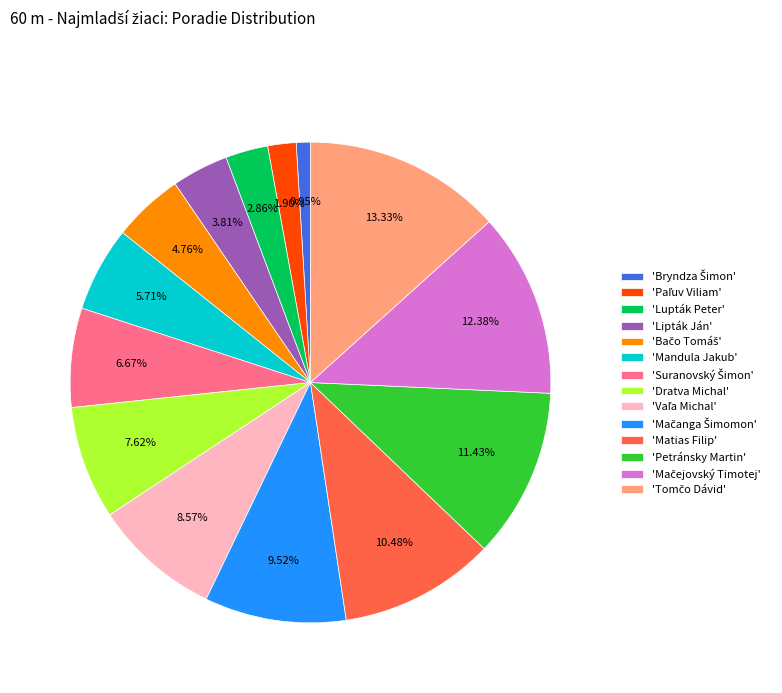

Count the number of slices in the pie.

14